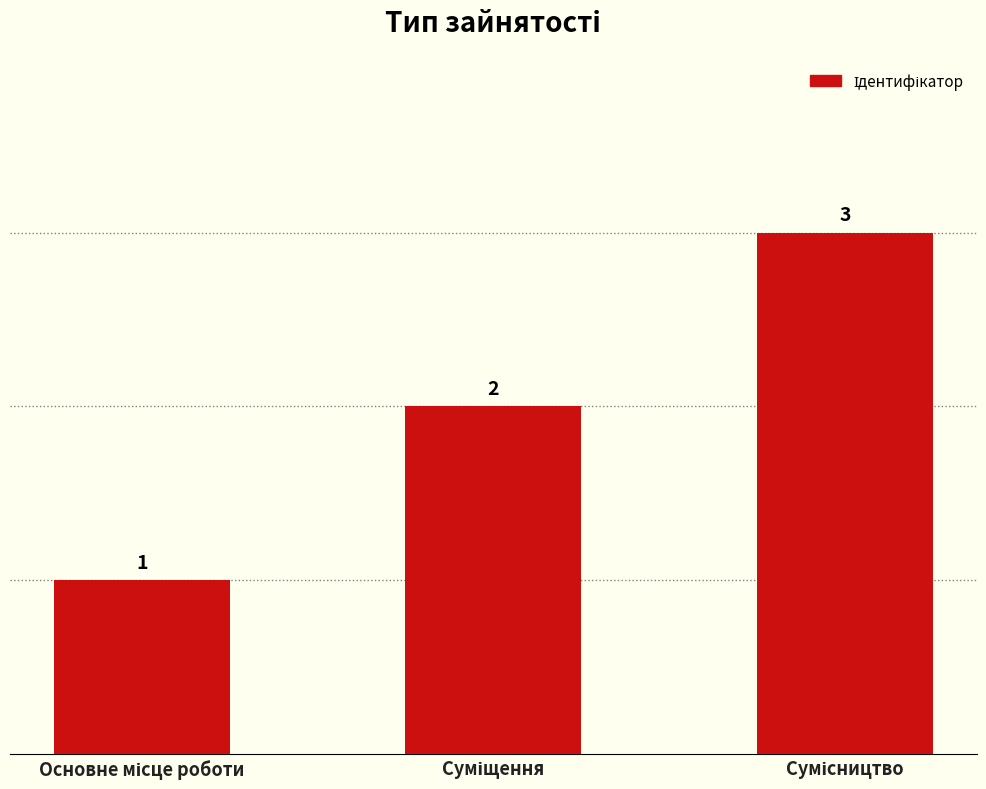

How many categories are shown in the chart?

3